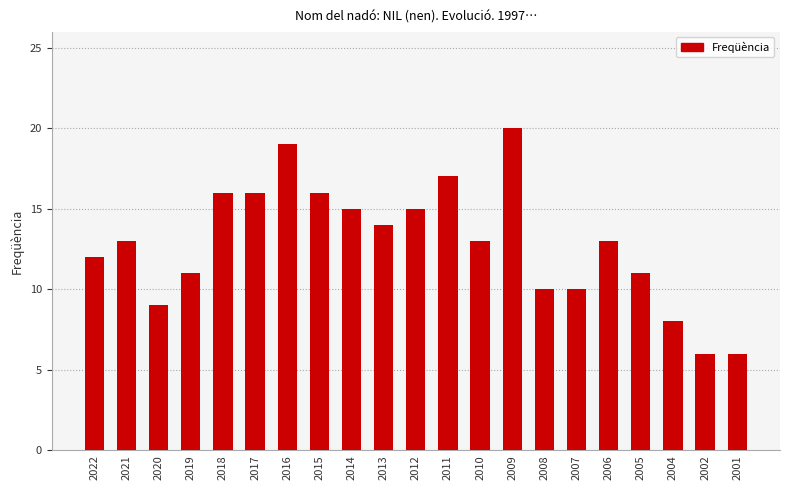

Reading left to right, list all the values displayed in this chart.

12	13	9	11	16	16	19	16	15	14	15	17	13	20	10	10	13	11	8	6	6